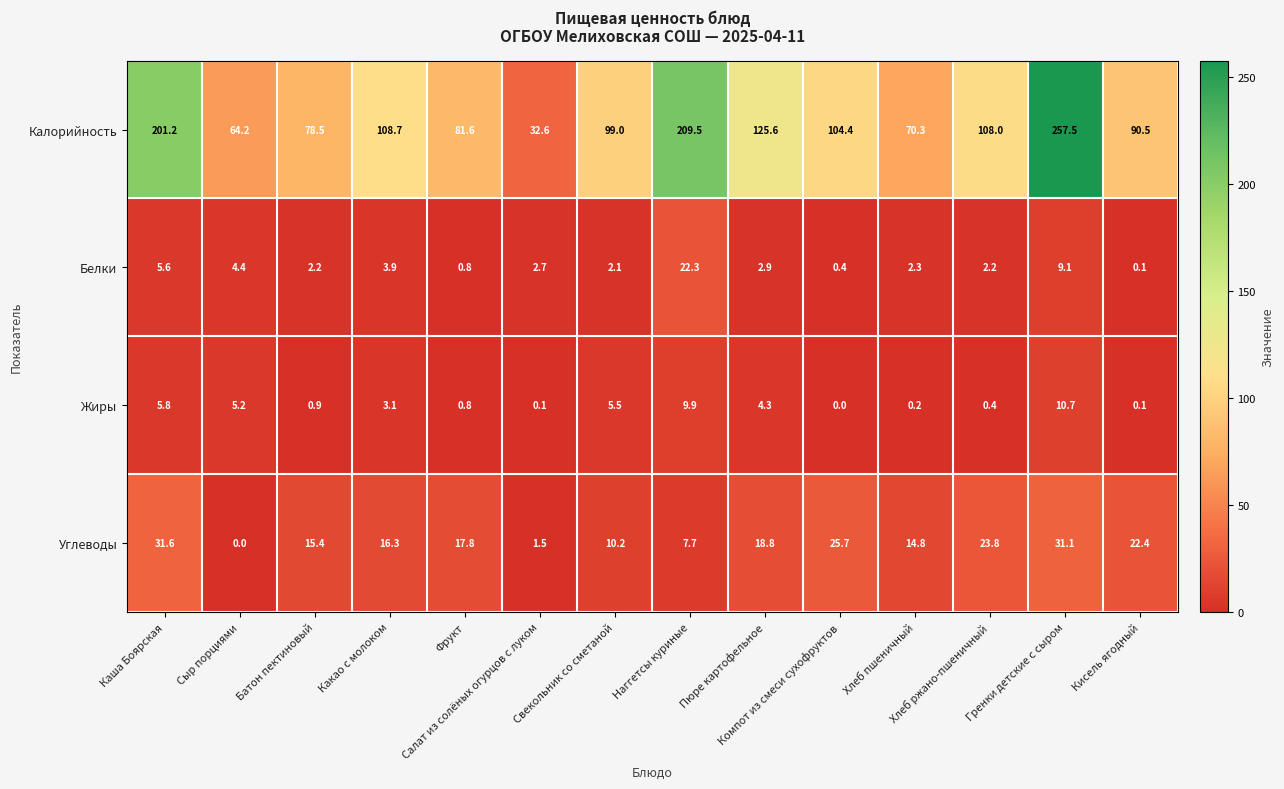

How many data points does each series have?

14